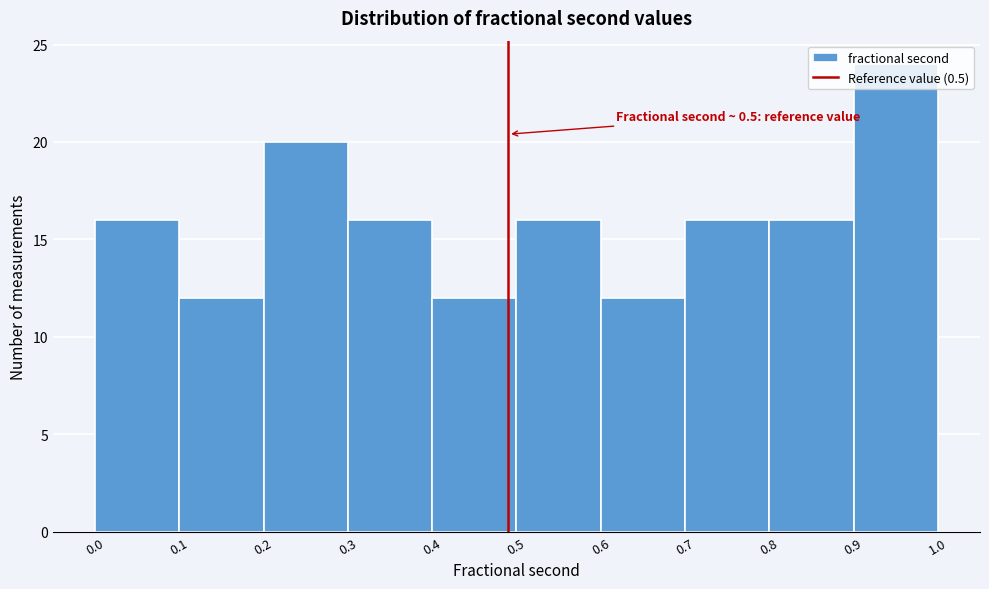

Which category has the highest value across all series?

1.0